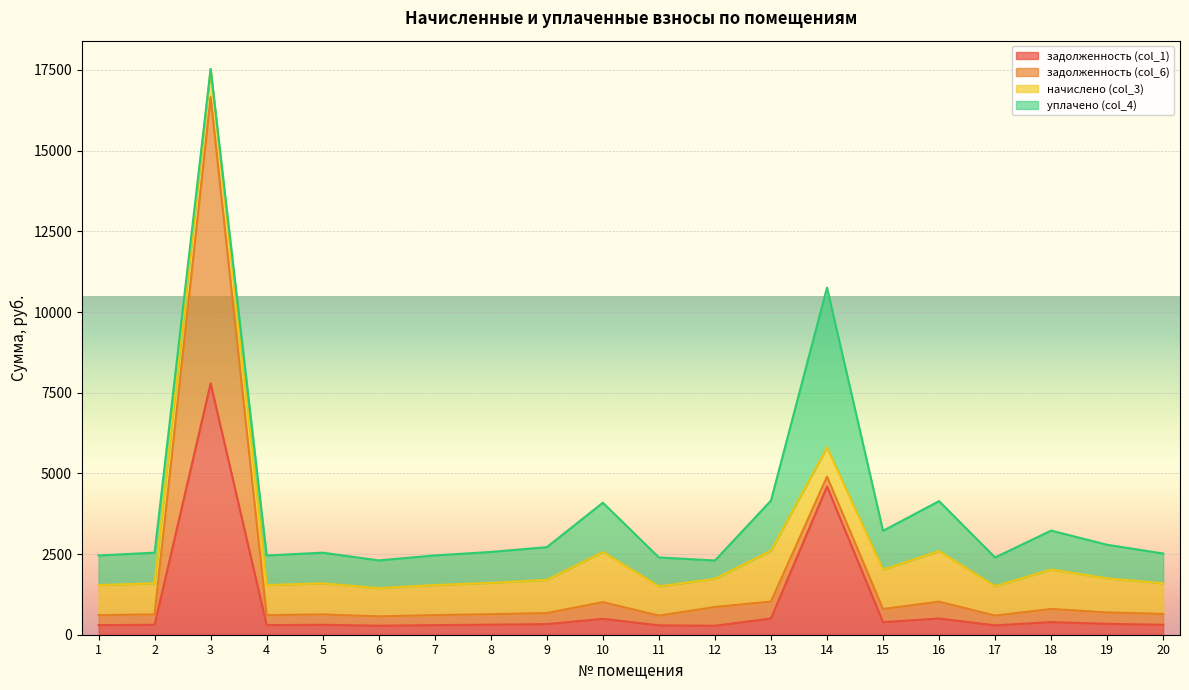

How many intersections are there between уплачено (col_4) and задолженность (col_6)?

4